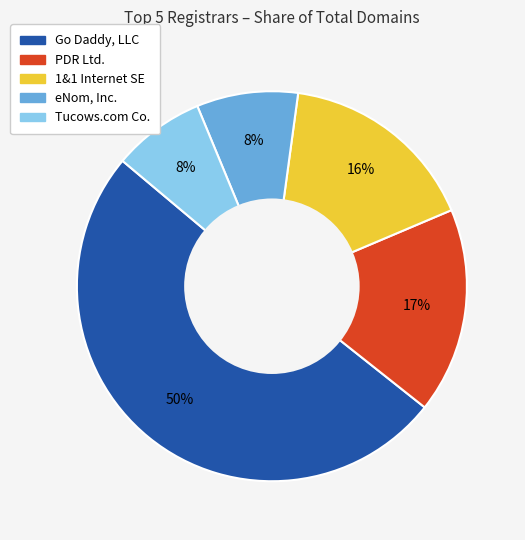

How many slices are in this pie chart?

5